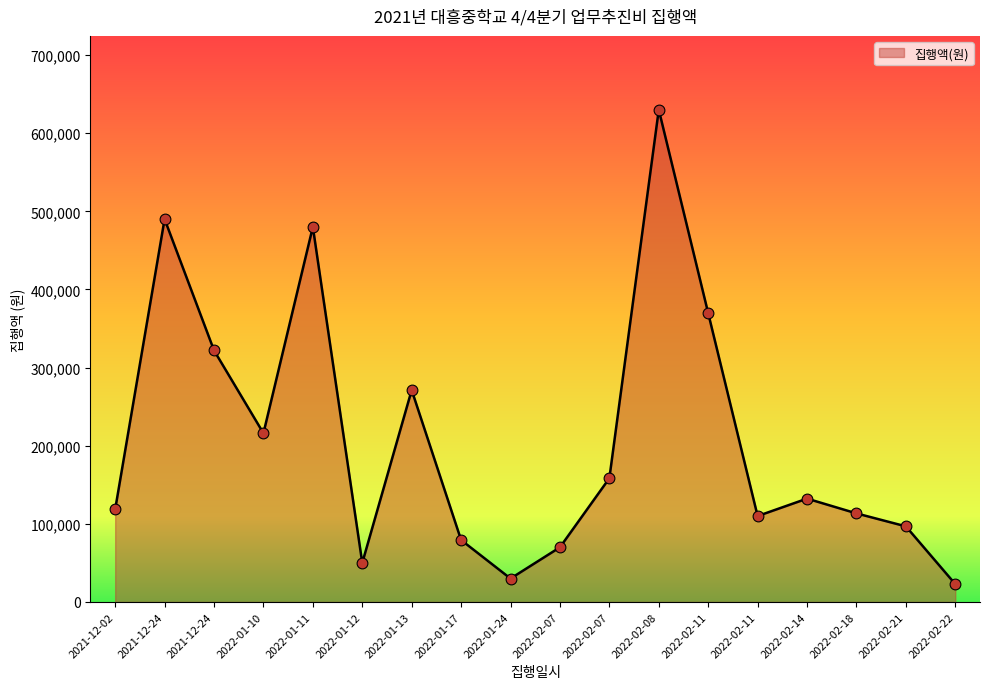

Approximately how many times larger is the value at 2022-01-10 compared to 2022-01-11?

0.5